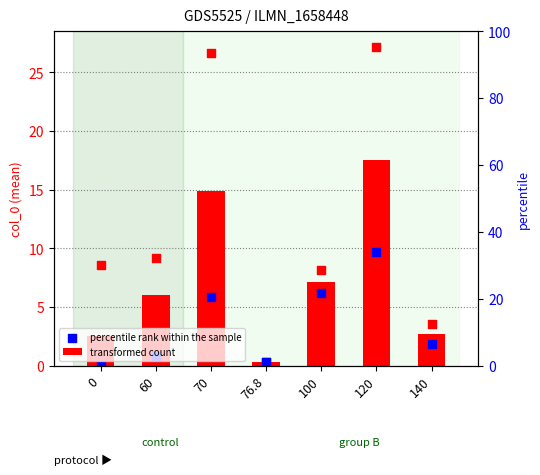

Which series reaches the maximum Y coordinate?

transformed count